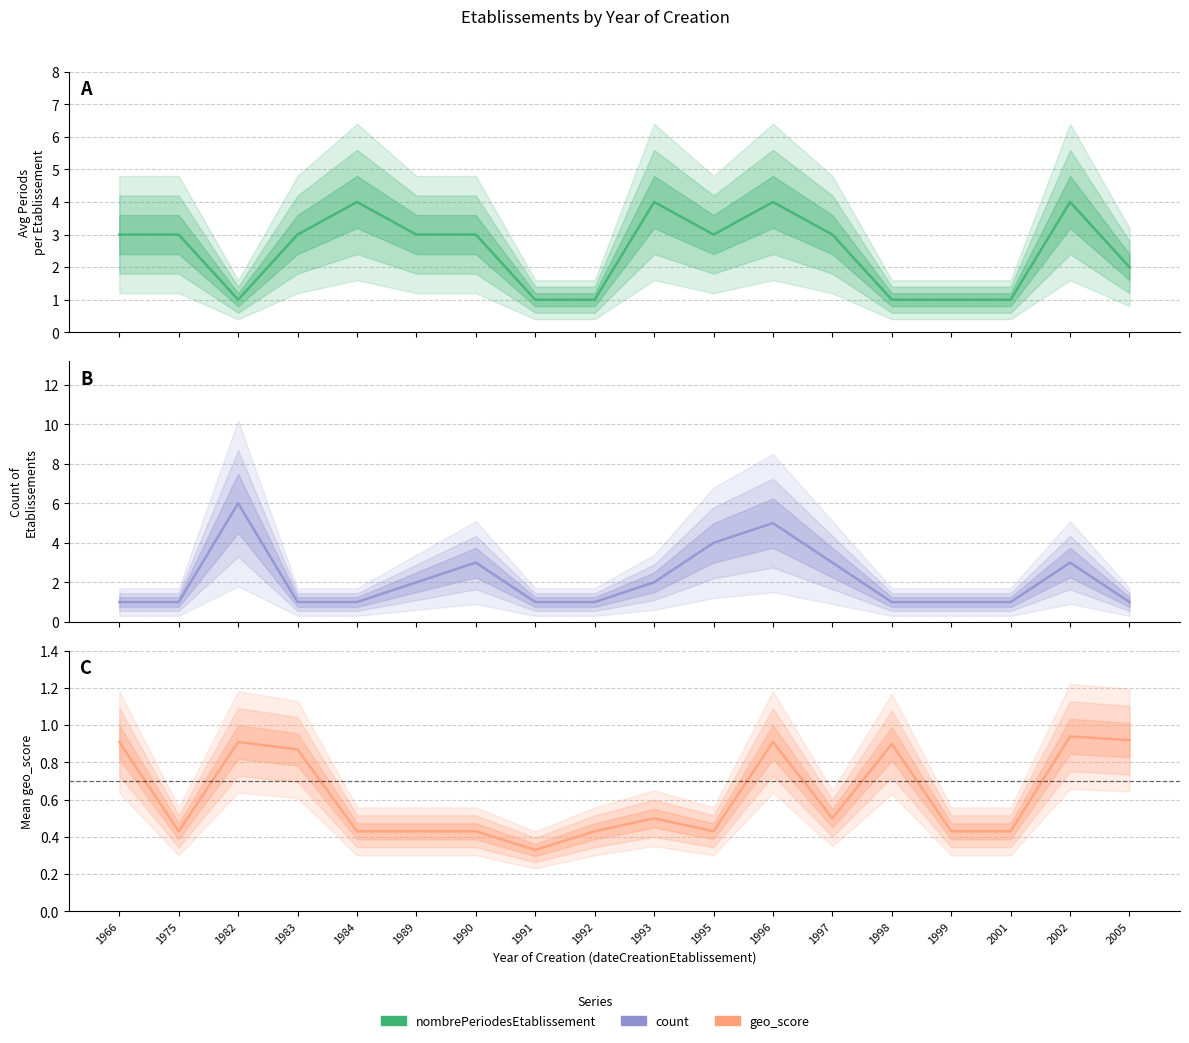

What is the greatest value displayed?

6.0